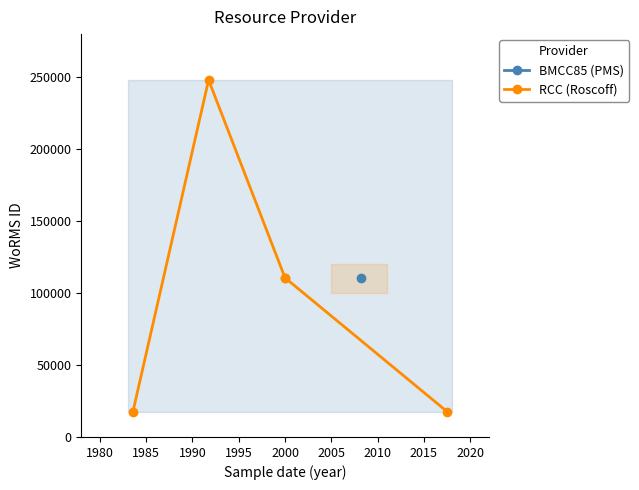

Reading left to right, transcribe all the data shown in this chart.

17657	248121	110652	110652	17657